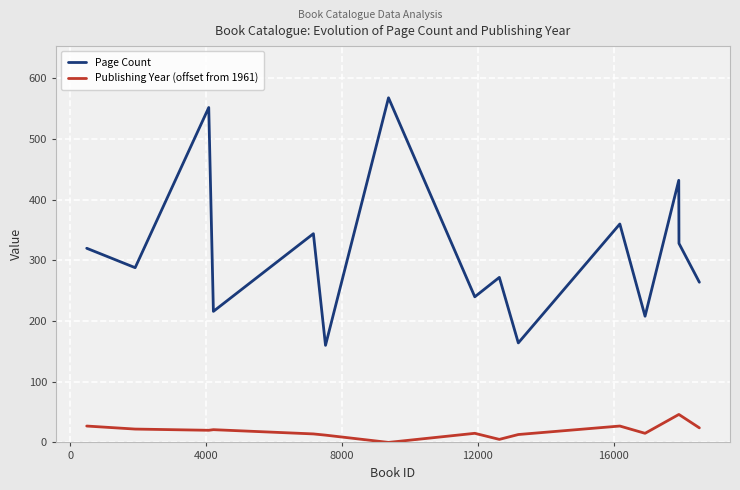

Rank the series by their average value, from lowest to highest.

Publishing Year (offset from 1961), Page Count